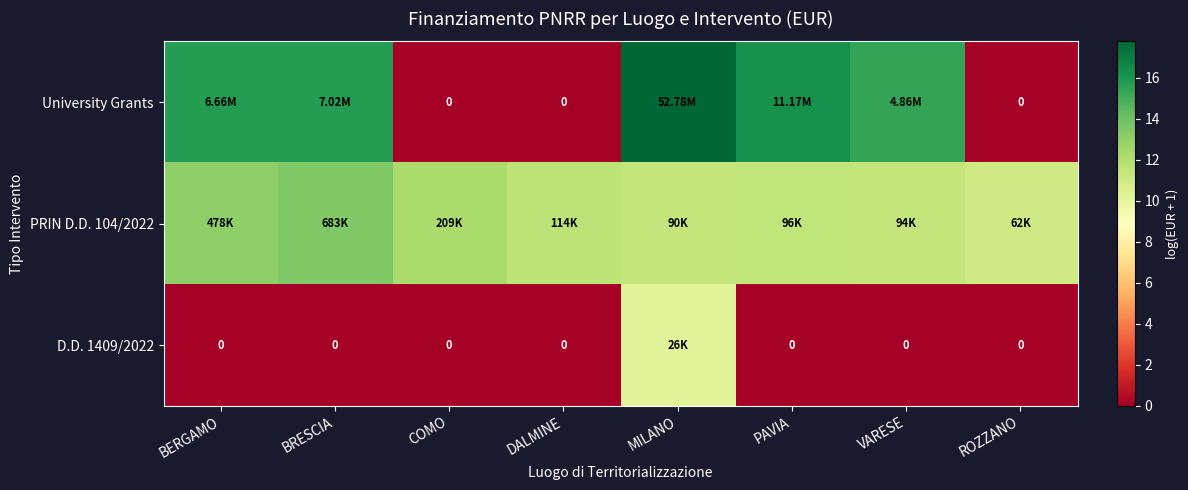

Rank the categories by PRIN D.D. 104/2022 value from highest to lowest.

BRESCIA, BERGAMO, COMO, DALMINE, PAVIA, VARESE, MILANO, ROZZANO